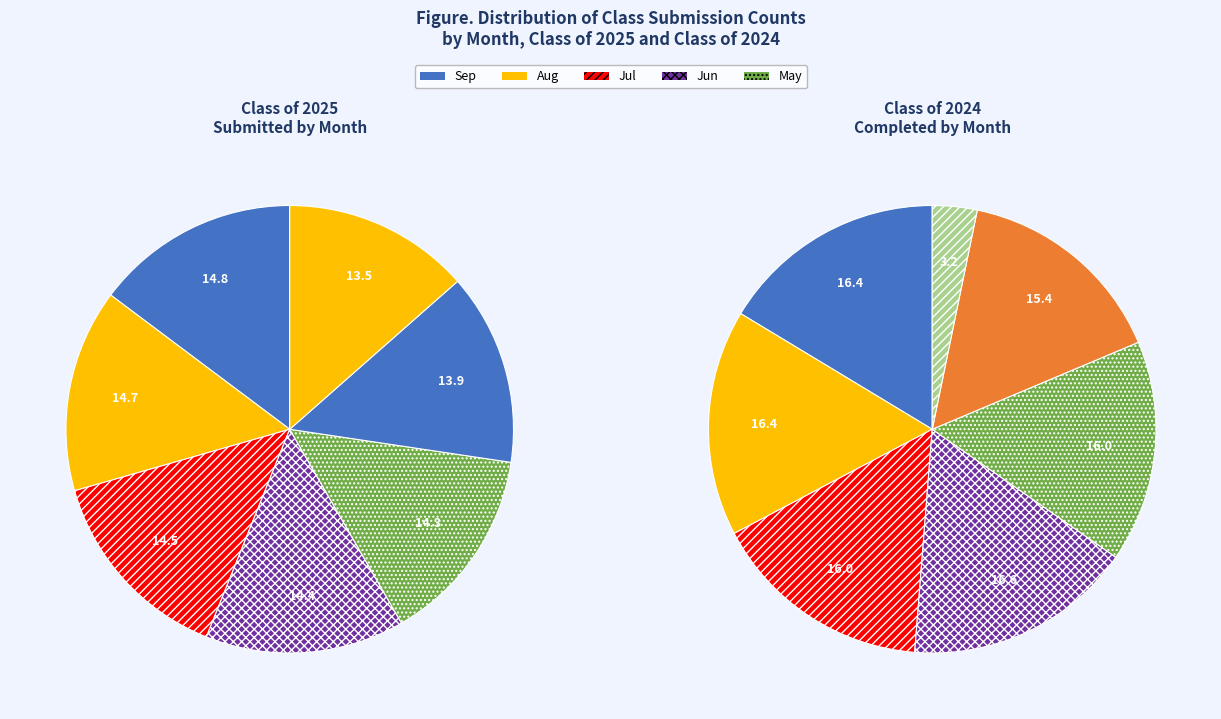

Does 3 represent more than half of the total?

No